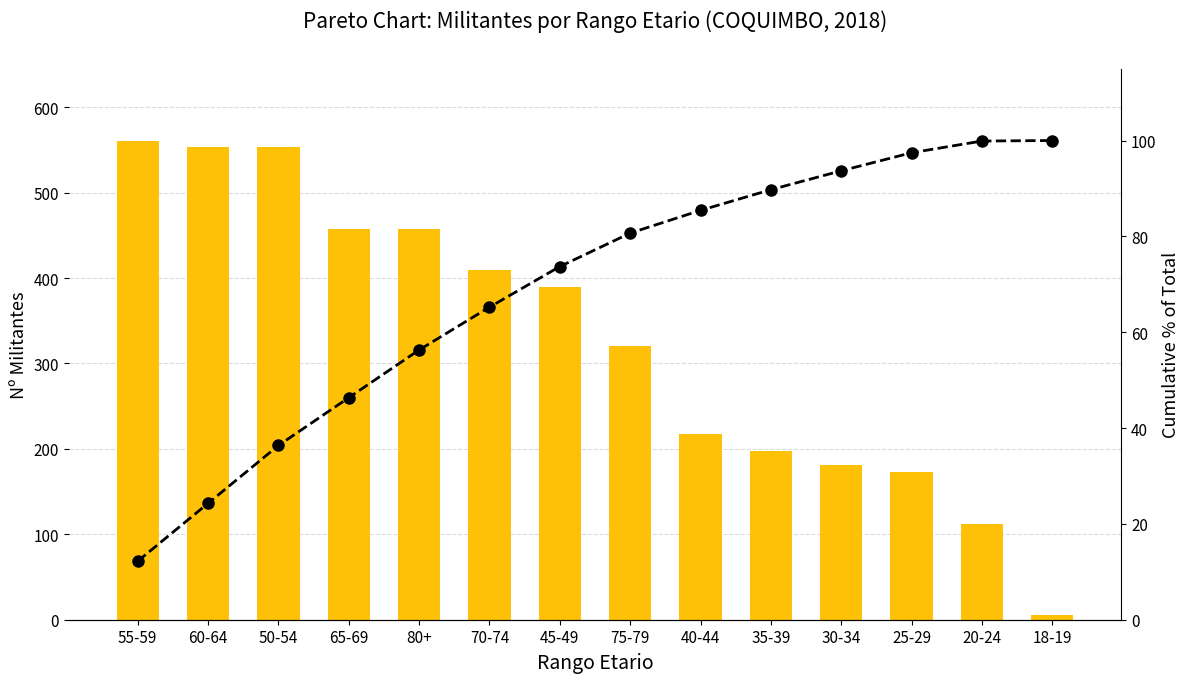

Rank the series by their average value, from lowest to highest.

Cumulative %, Total Militantes